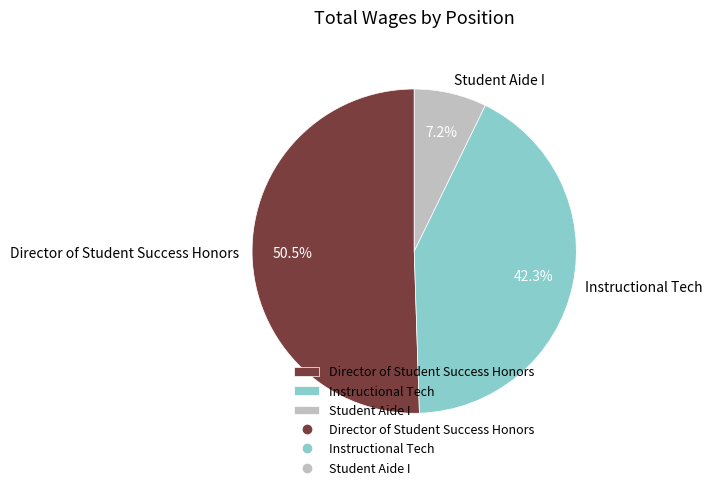

What percentage is NOT represented by Student Aide I?

92.8%